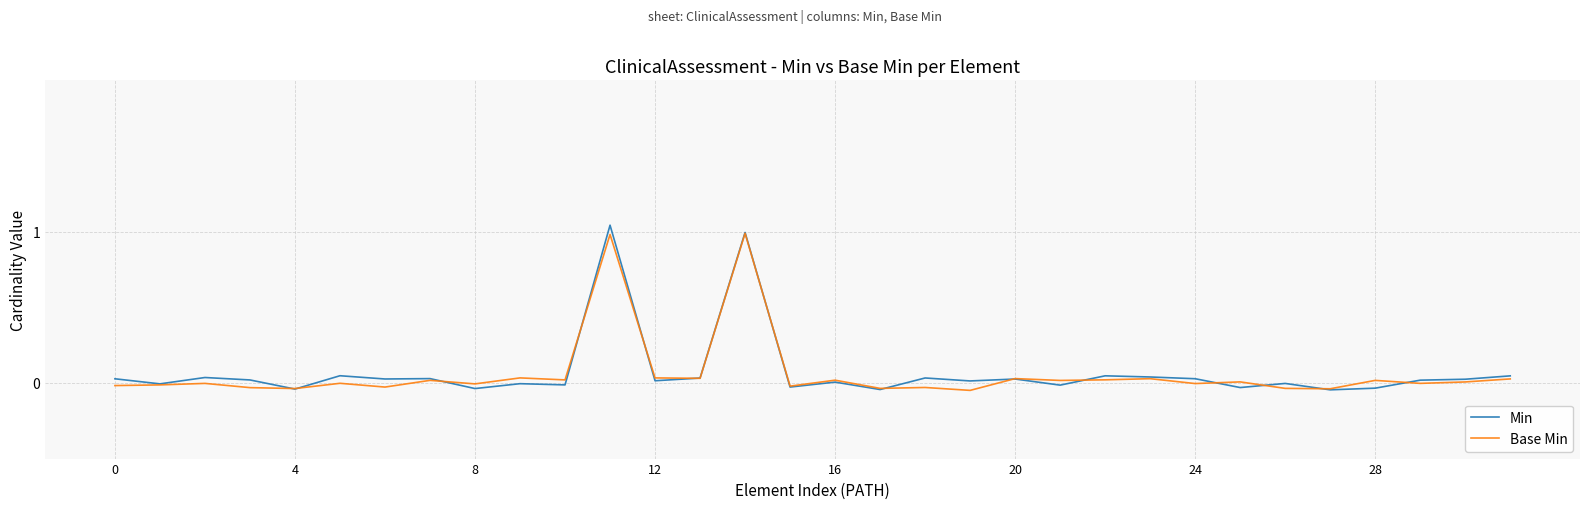

How many lines are shown in the chart?

2